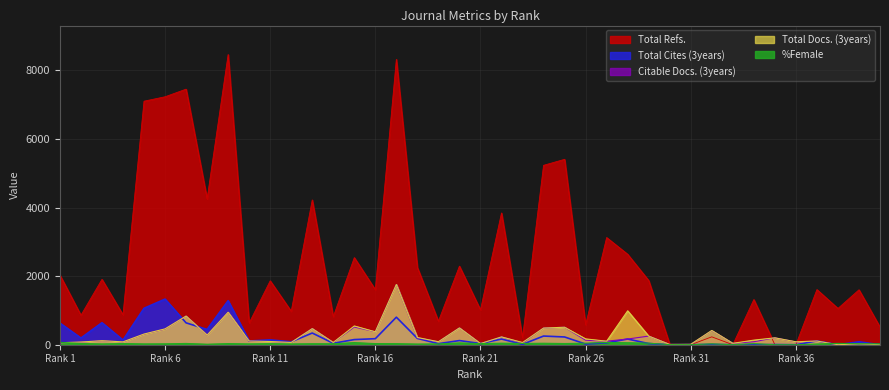

What is the value of the Total Refs. point at the 11th from the left?

1864